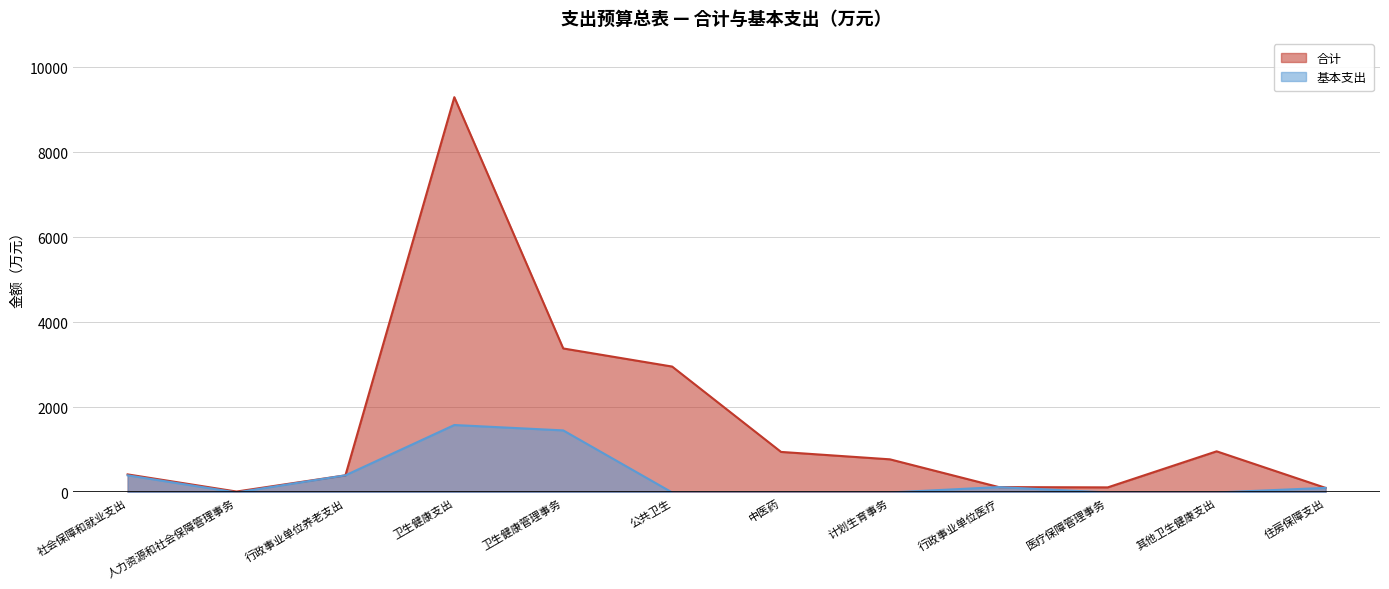

Reading left to right, transcribe all the data shown in this chart.

合计: 社会保障和就业支出=425.4	人力资源和社会保障管理事务=22.0	行政事业单位养老支出=403.4	卫生健康支出=9298.0	卫生健康管理事务=3387.8	公共卫生=2961.8	中医药=954.0	计划生育事务=779.7	行政事业单位医疗=126.6	医疗保障管理事务=120.0	其他卫生健康支出=968.0	住房保障支出=108.1
基本支出: 社会保障和就业支出=403.4	人力资源和社会保障管理事务=0.0	行政事业单位养老支出=403.4	卫生健康支出=1586.8	卫生健康管理事务=1460.2	公共卫生=0.0	中医药=0.0	计划生育事务=0.0	行政事业单位医疗=126.6	医疗保障管理事务=0.0	其他卫生健康支出=0.0	住房保障支出=108.1